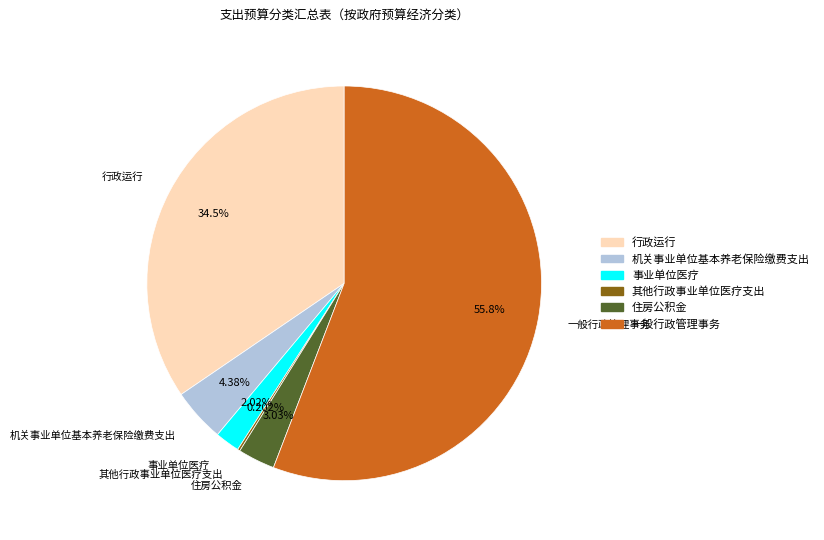

Which has a higher value, 住房公积金 or 行政运行?

行政运行